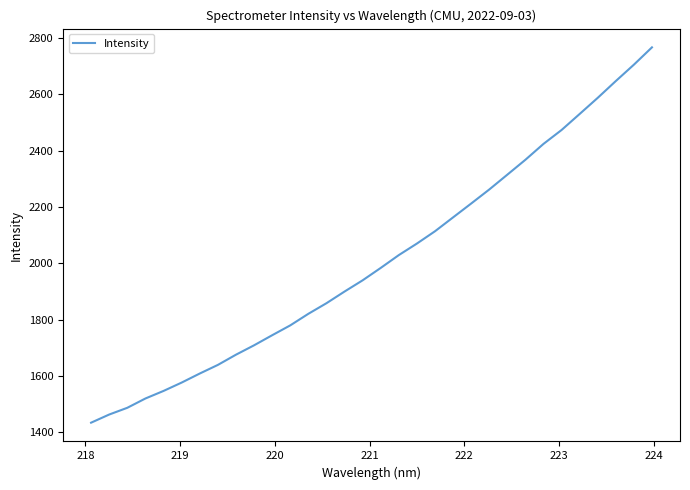

Is this an area chart (filled region under the line)?

No